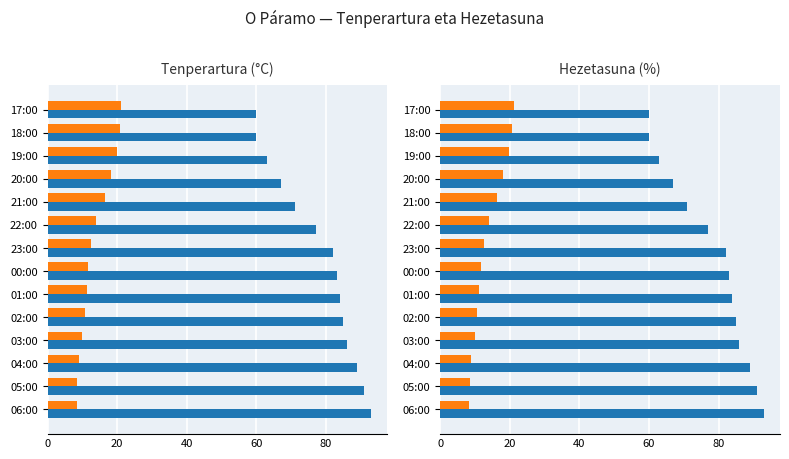

What is the total value across all series at 00:00?

94.7